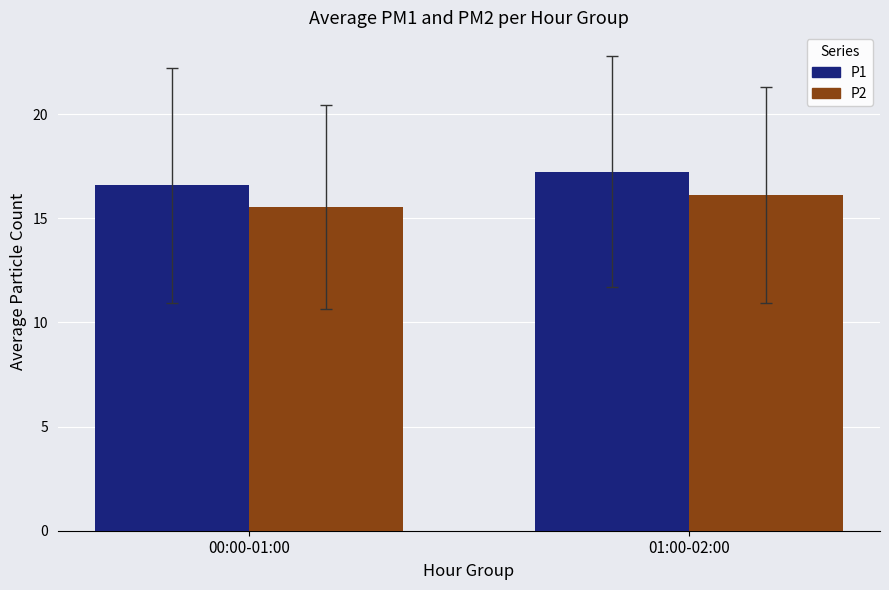

How many values in the P1 series exceed 17?

1